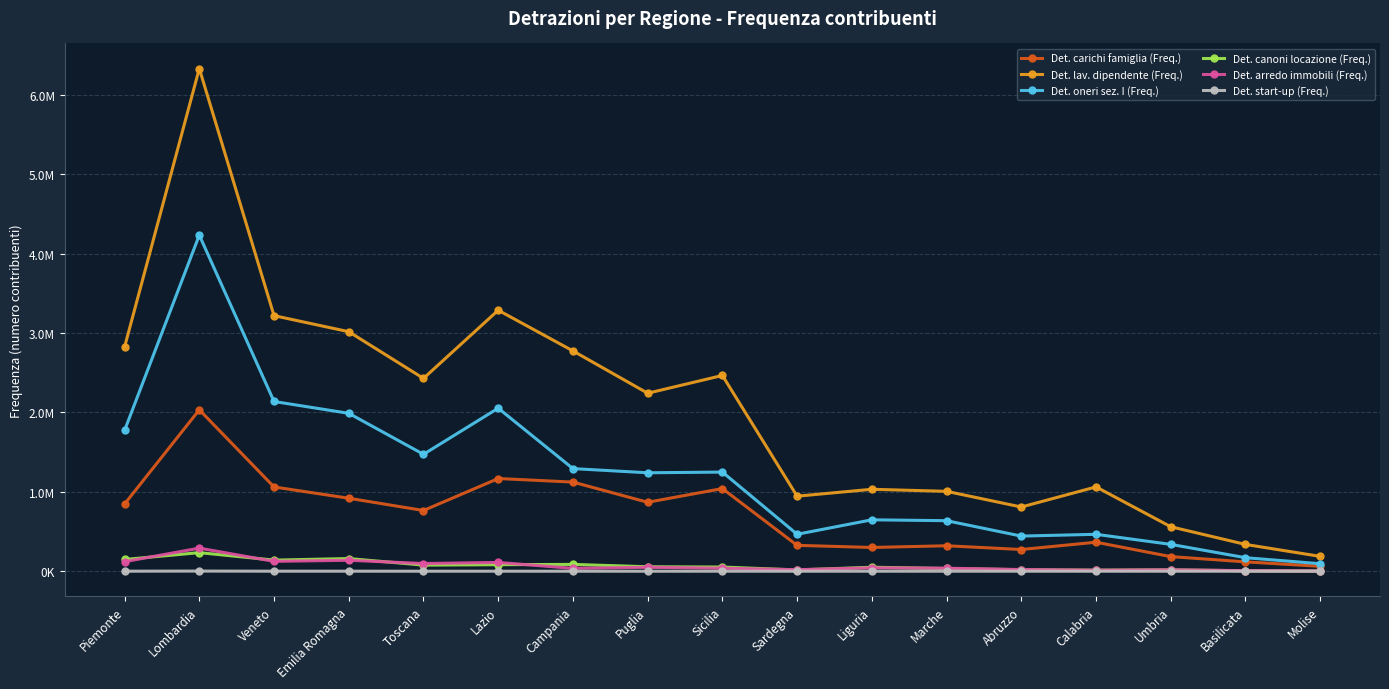

What are all the series names shown in the legend?

Det. carichi famiglia (Freq.), Det. lav. dipendente (Freq.), Det. oneri sez. I (Freq.), Det. canoni locazione (Freq.), Det. arredo immobili (Freq.), Det. start-up (Freq.)